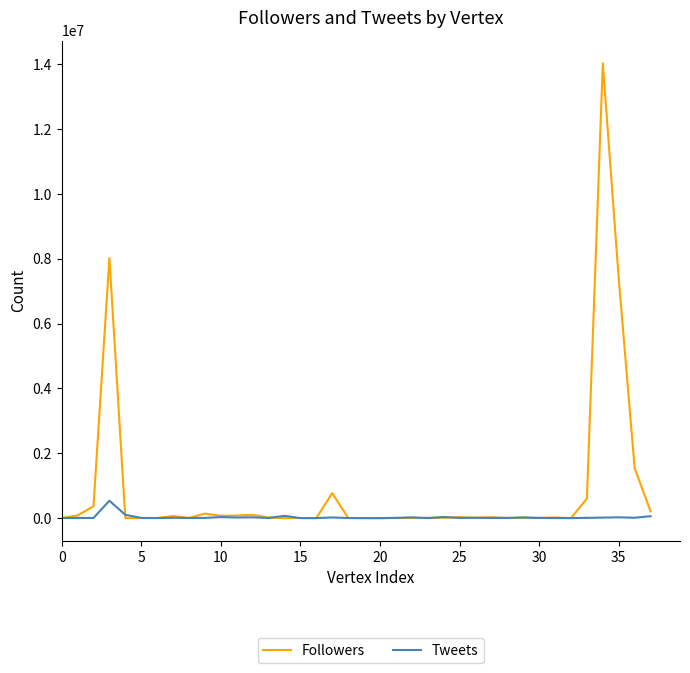

What is the greatest value displayed?

14030031